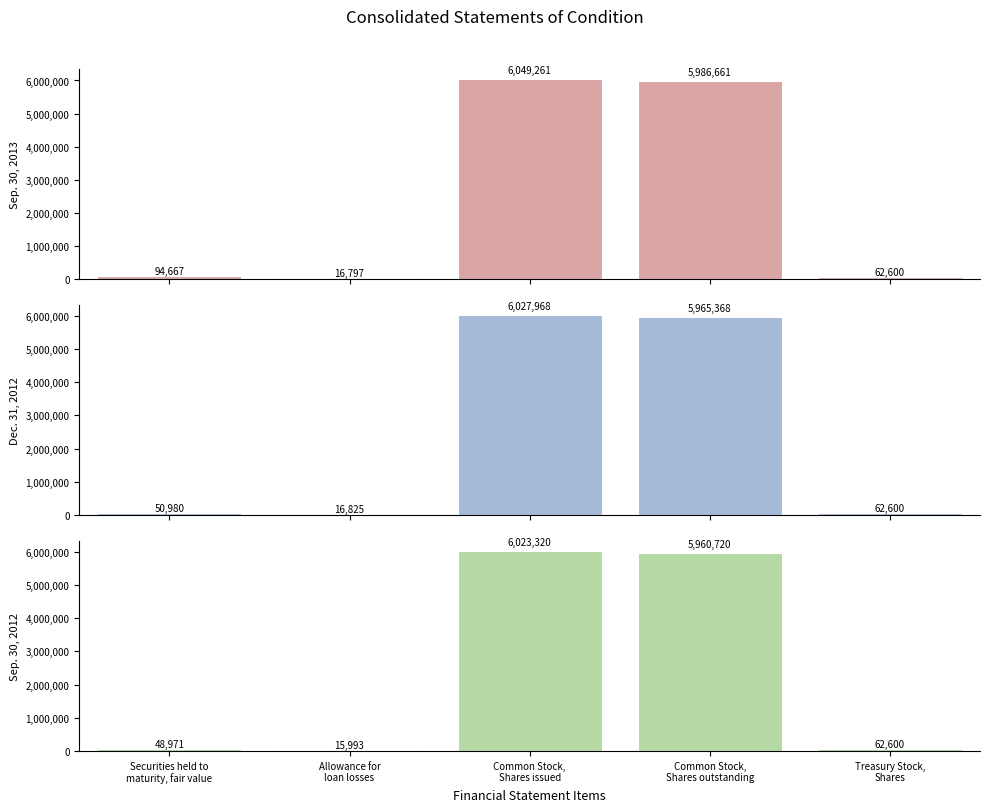

Between Allowance for
loan losses and Securities held to
maturity, fair value, which is larger?

Securities held to
maturity, fair value